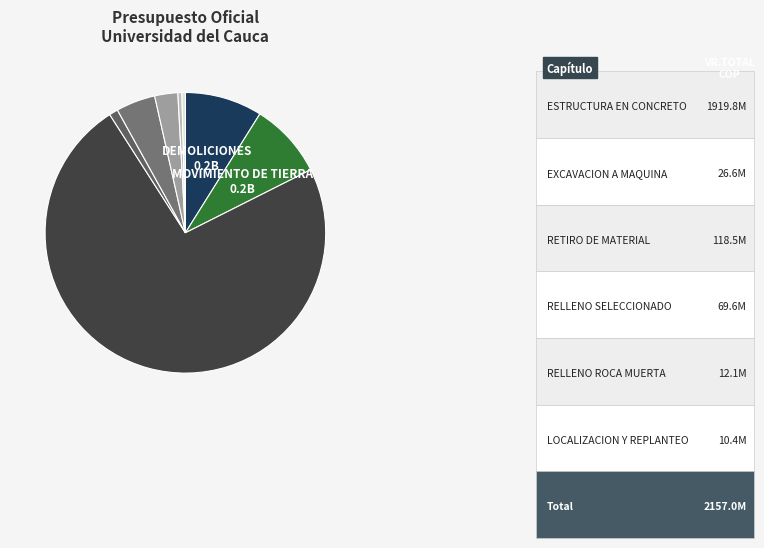

Which slice represents more than half of the pie?

ESTRUCTURA EN CONCRETO